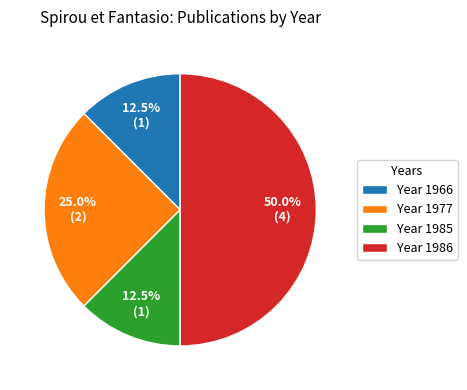

Between Year 1986 and Year 1966, which is larger?

Year 1986